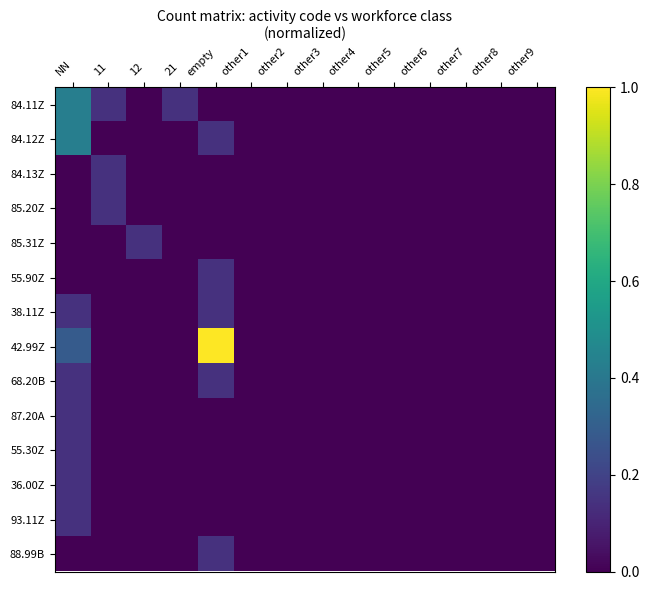

At how many categories does at least one series exceed 0?

5